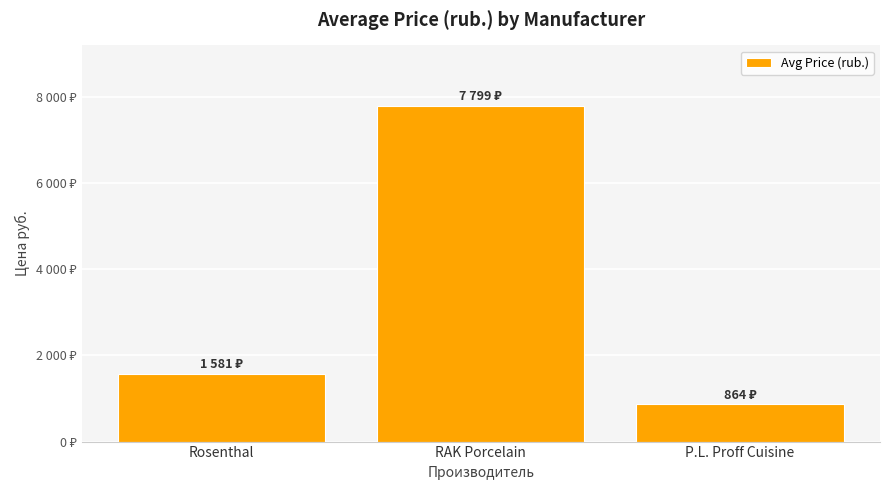

Are the bars horizontal?

No